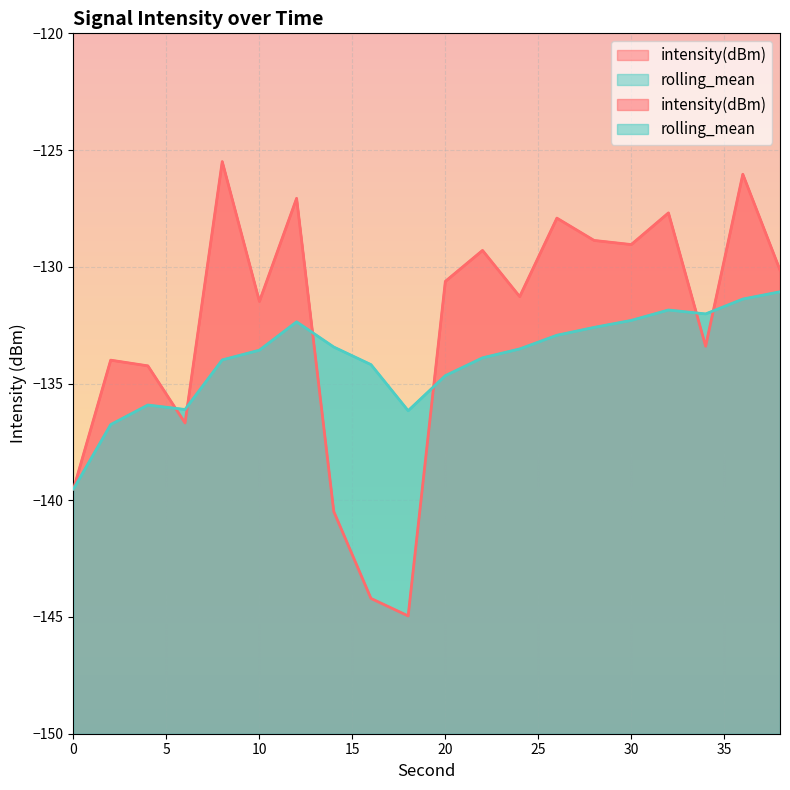

Where does the intensity(dBm) series first go above -130?

8